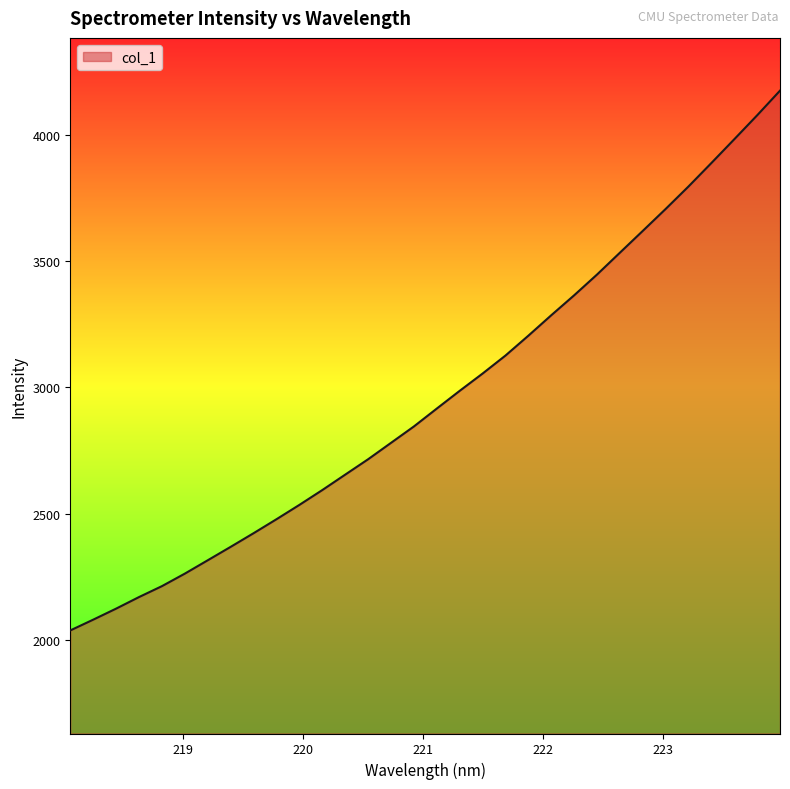

What is the greatest value displayed?

4174.3